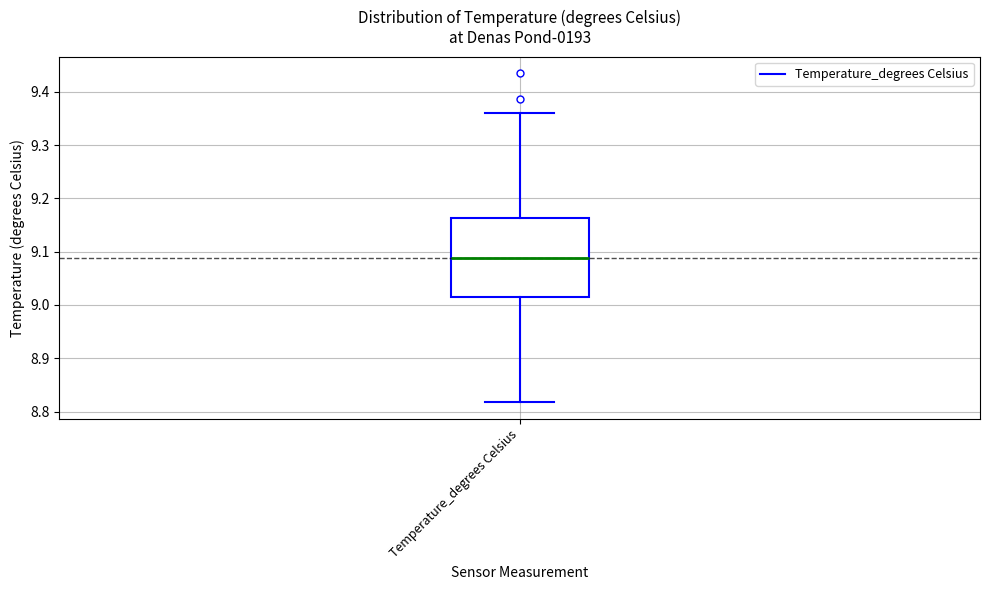

Transcribe this box plot: give where the median line is, the range the box spans, and where the two whiskers end, as read against the y-axis. The values are not printed on the chart, so give them approximately, as read against the axis.

median 9.09, box 9.02 to 9.16, whiskers 8.82 to 9.36